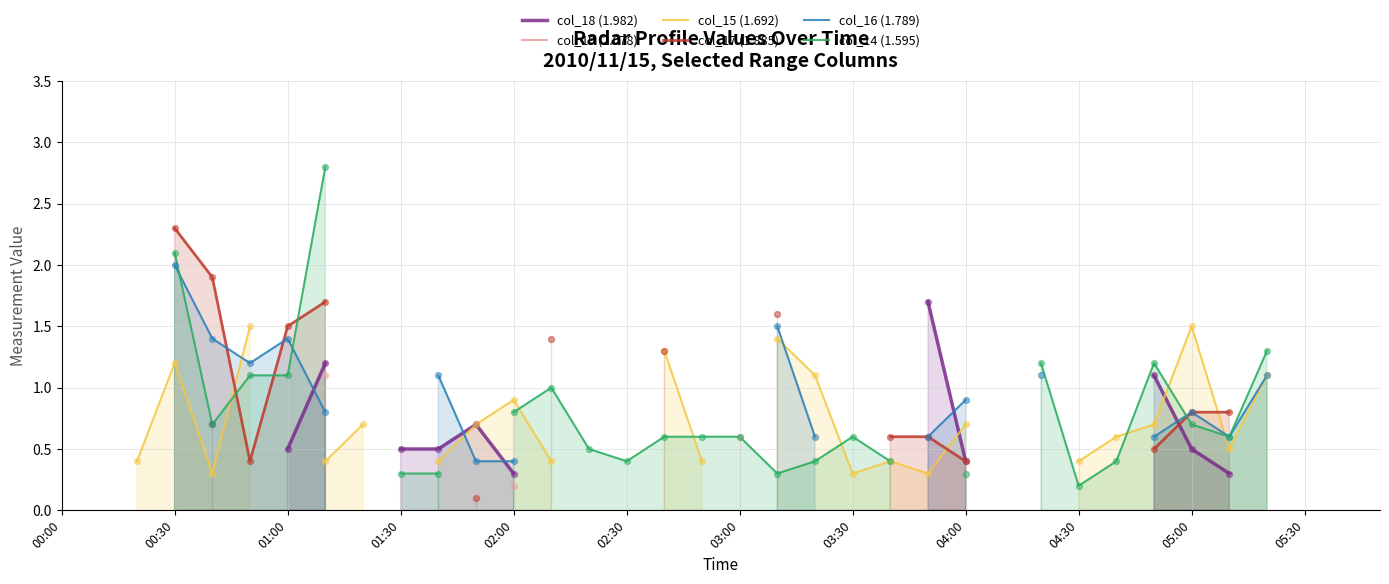

What are all the series names shown in the legend?

col_18 (1.982), col_19 (2.078), col_15 (1.692), col_17 (1.885), col_16 (1.789), col_14 (1.595)